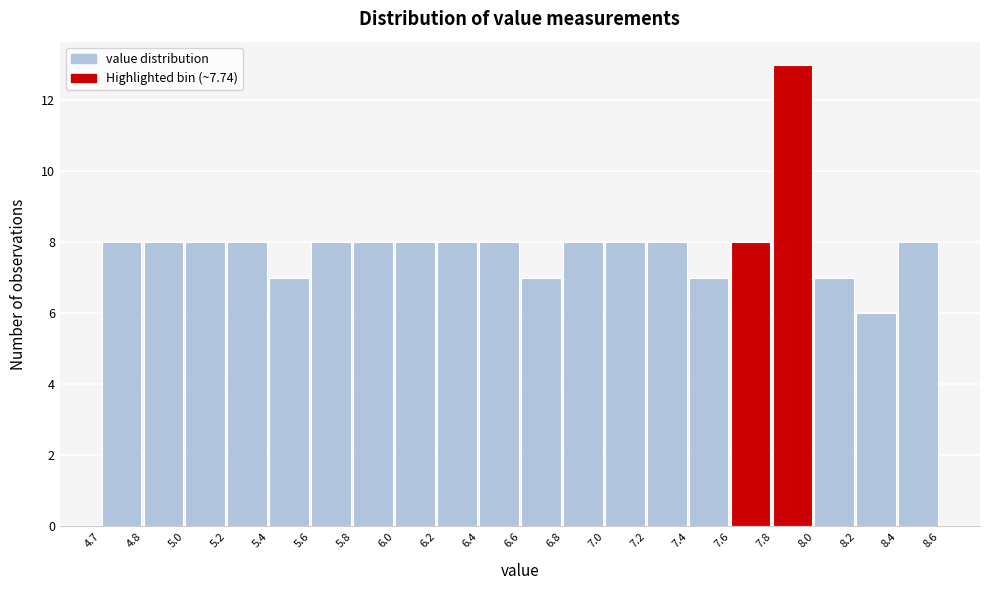

Reading left to right, transcribe all the data shown in this chart.

4.7=8	4.8=8	5.0=8	5.2=8	5.4=7	5.6=8	5.8=8	6.0=8	6.2=8	6.4=8	6.6=7	6.8=8	7.0=8	7.2=8	7.4=7	7.6=8	7.8=13	8.0=7	8.2=6	8.4=8